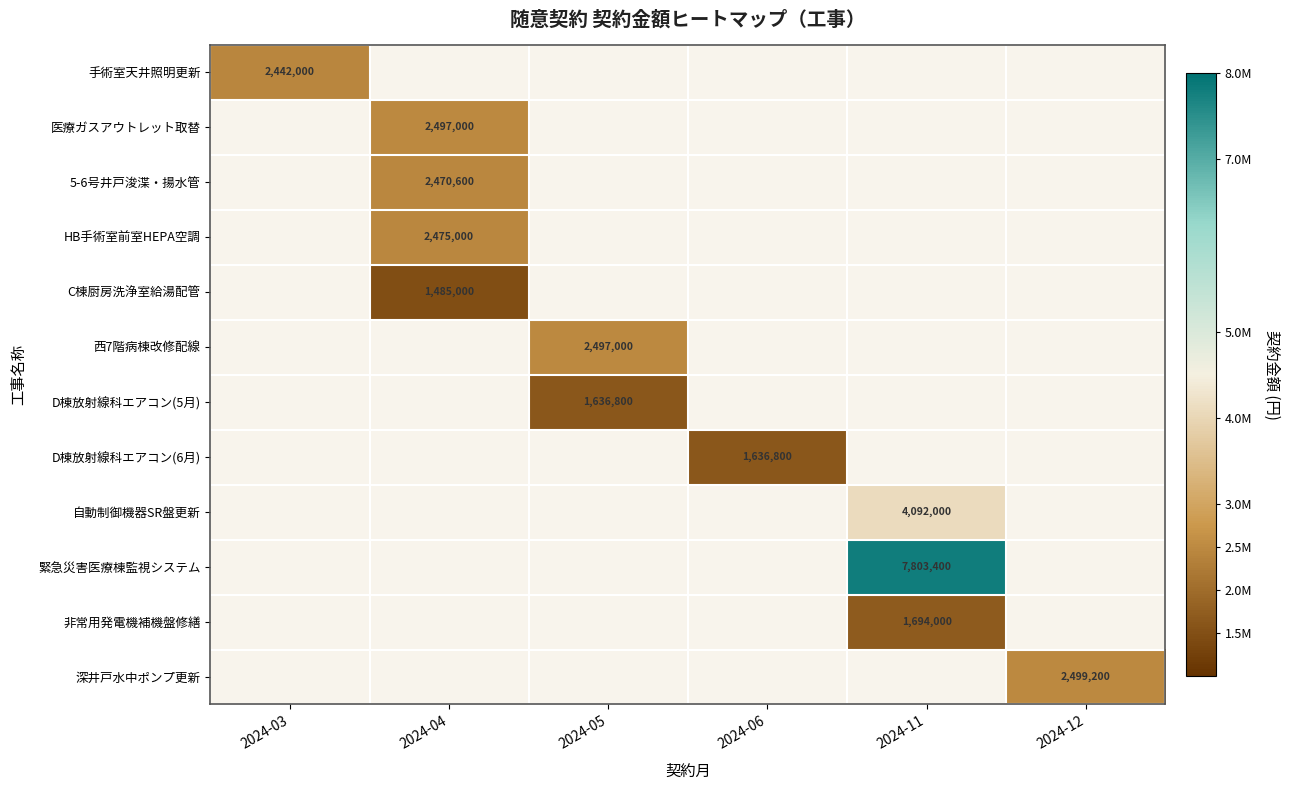

True or false: D棟放射線科エアコン(5月) has a value of 1636800 at 2024-05.

True